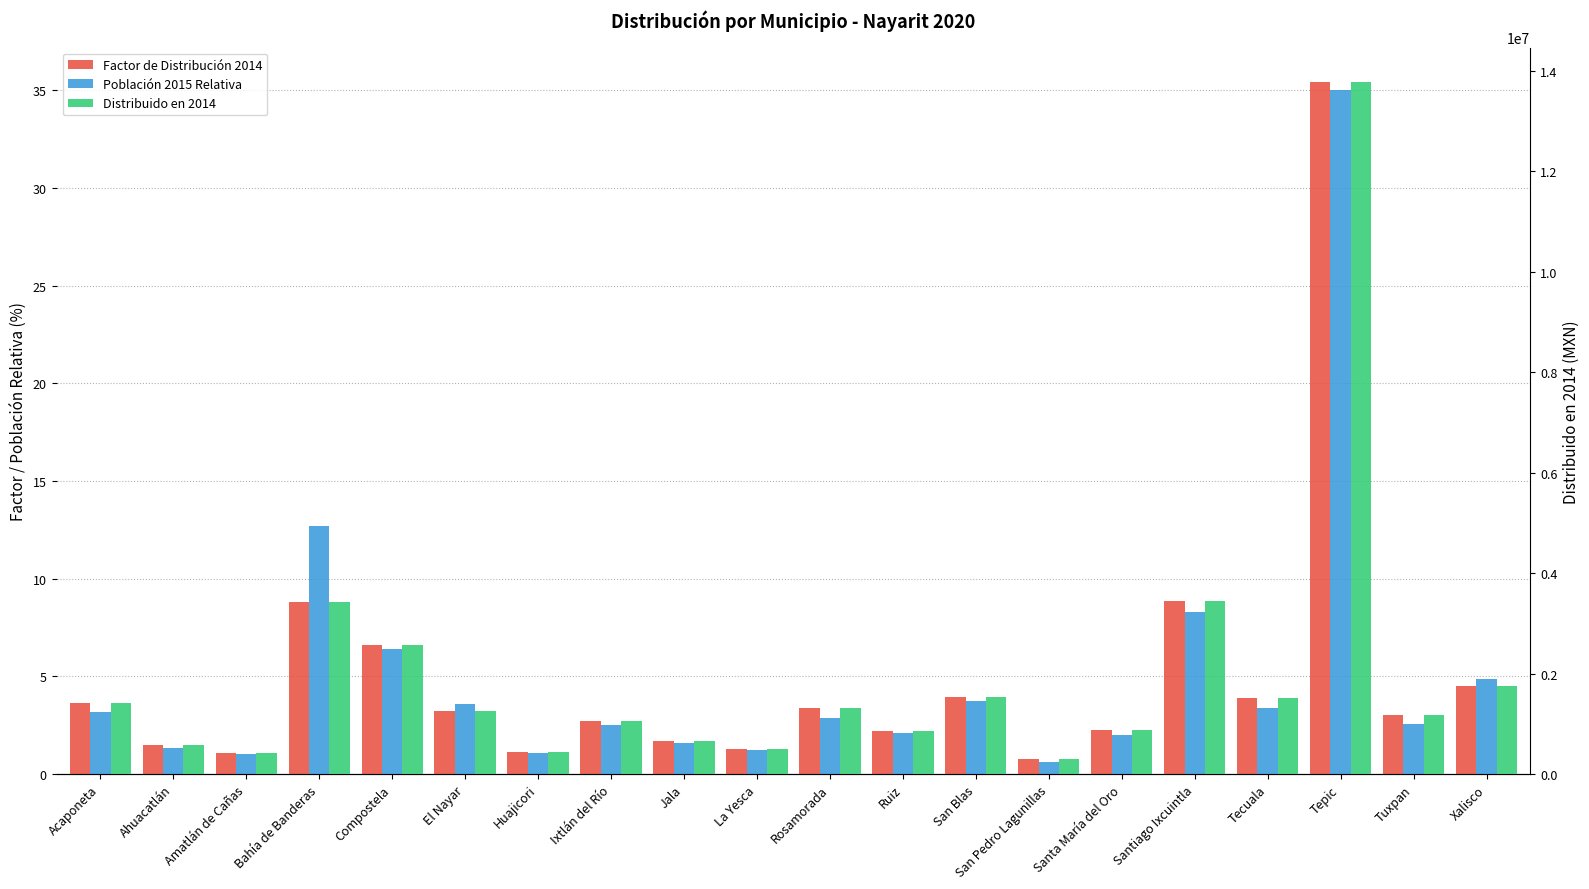

What is the average value of the Población 2015 Relativa series?

5.0